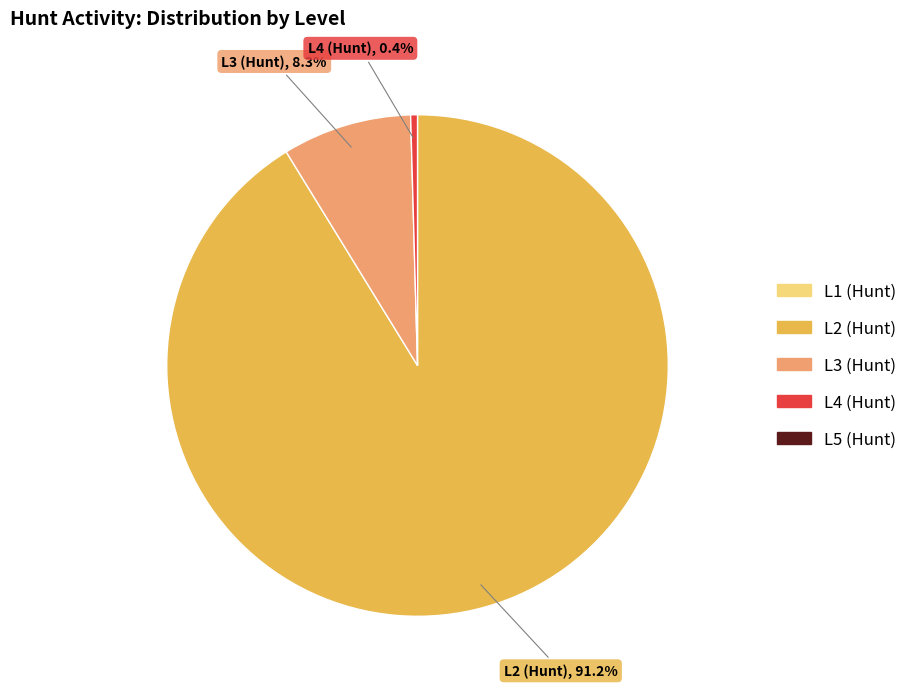

How many segments does this pie chart have?

3